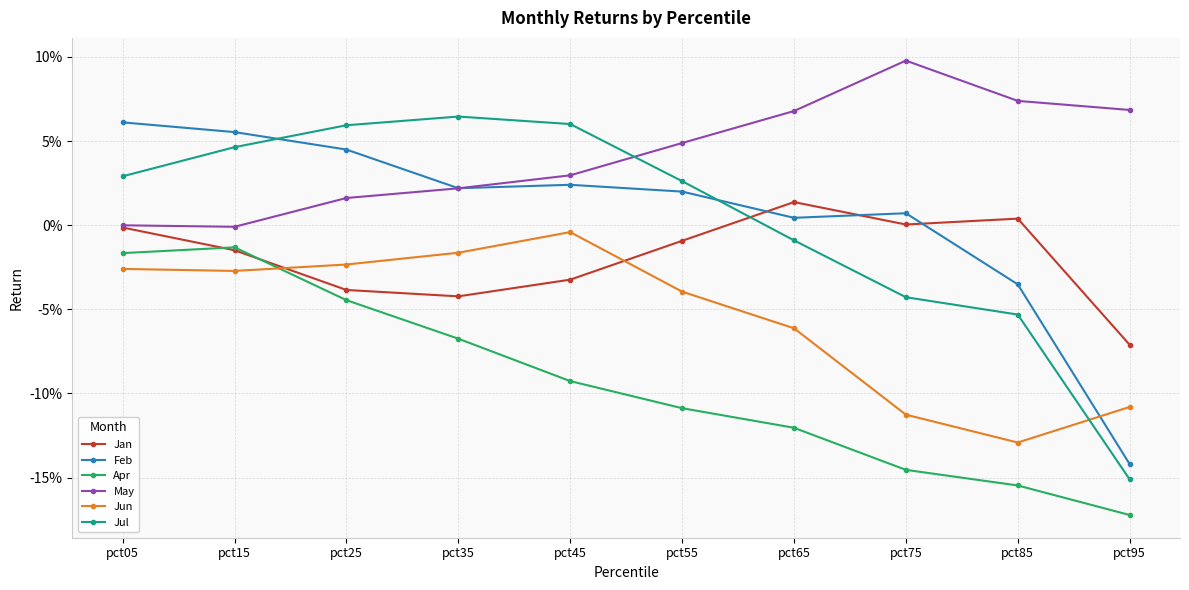

In Jul, how many points are higher than both neighbors (excluding endpoints)?

1